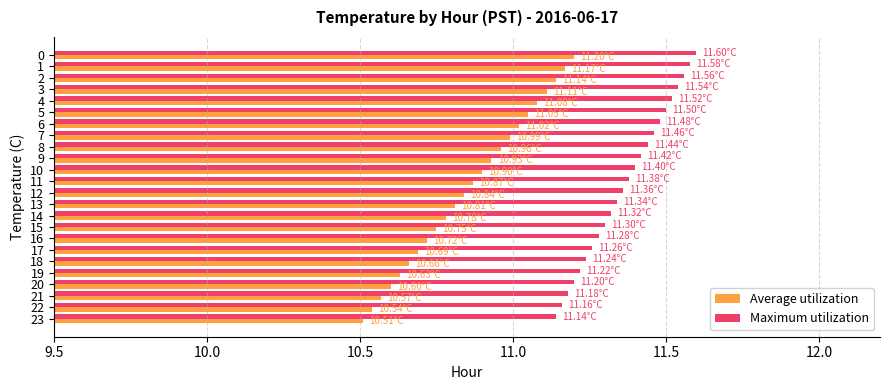

Which series has the largest total across all categories?

Maximum utilization